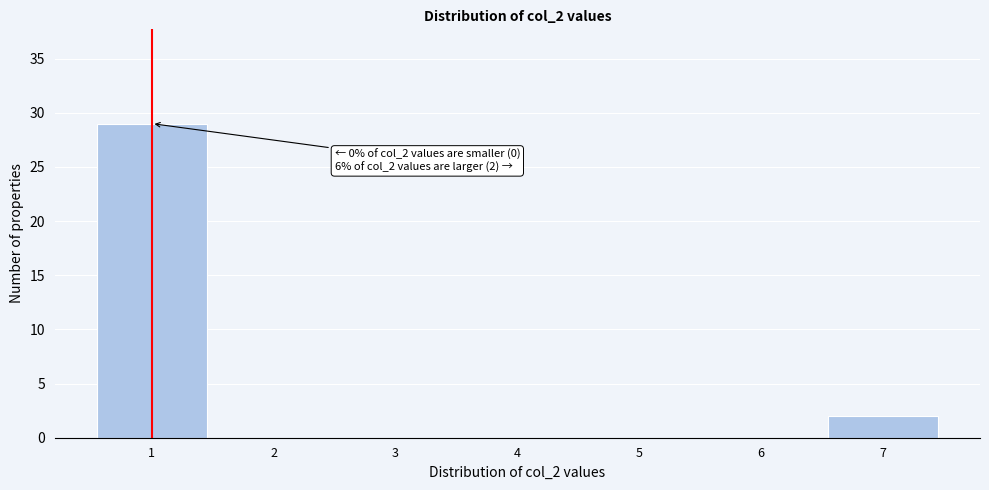

Reading left to right, transcribe all the data shown in this chart.

1=29	2=0	3=0	4=0	5=0	6=0	7=2